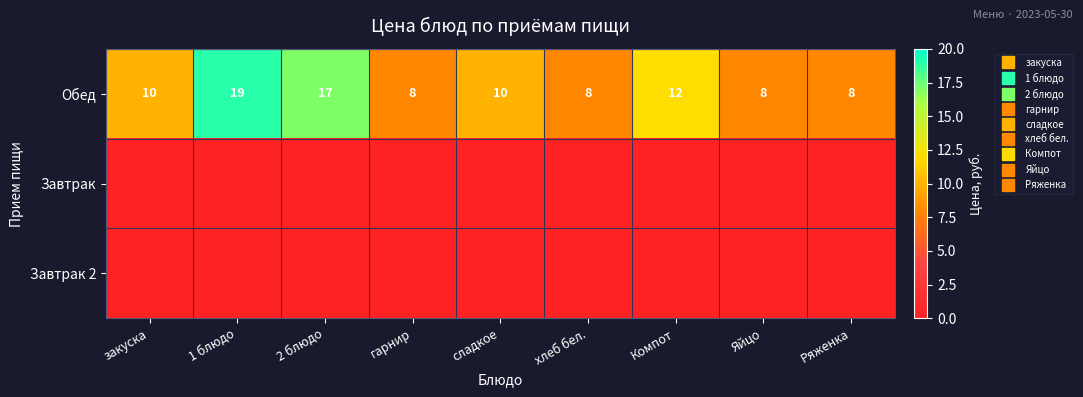

Where is Завтрак 2 nearest to the value 0?

закуска